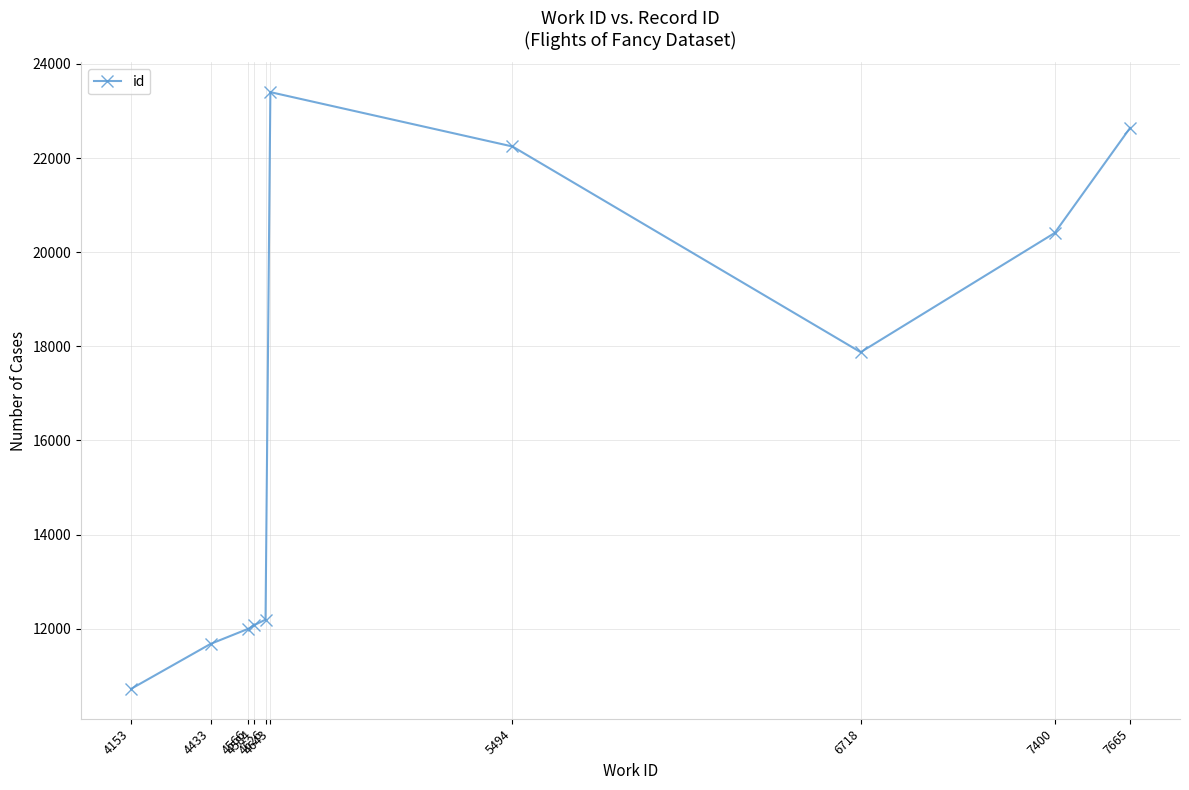

True or false: there are more than 0 points higher than both neighbors.

True